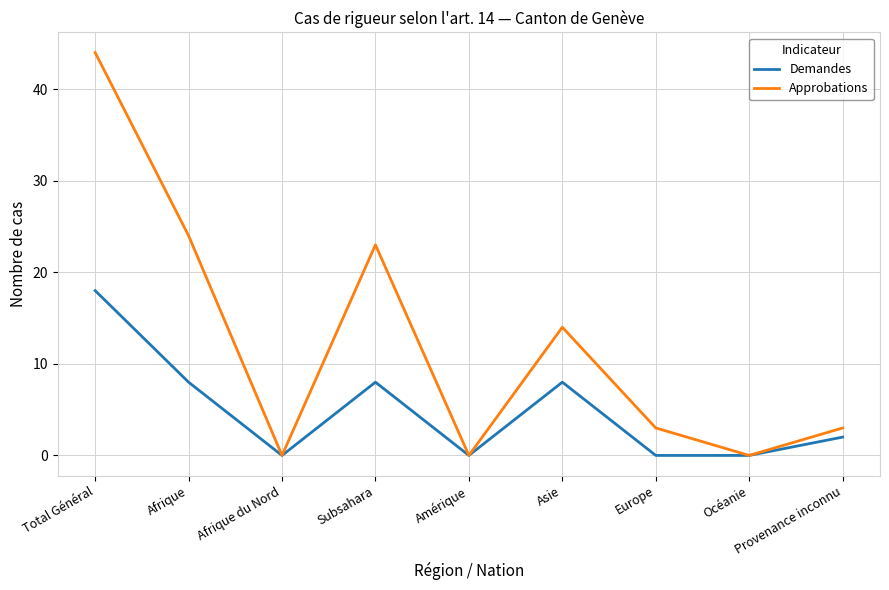

True or false: Demandes has more than 1 points higher than both neighbors.

True